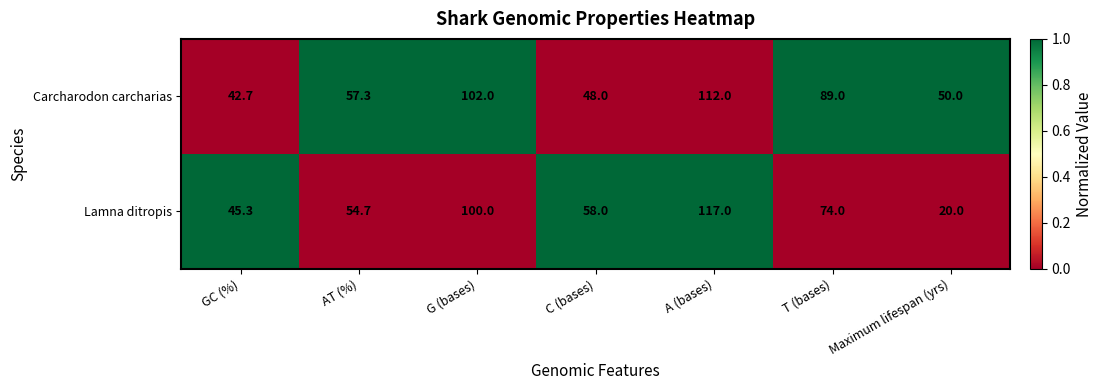

Read the Carcharodon carcharias value at AT (%).

57.3